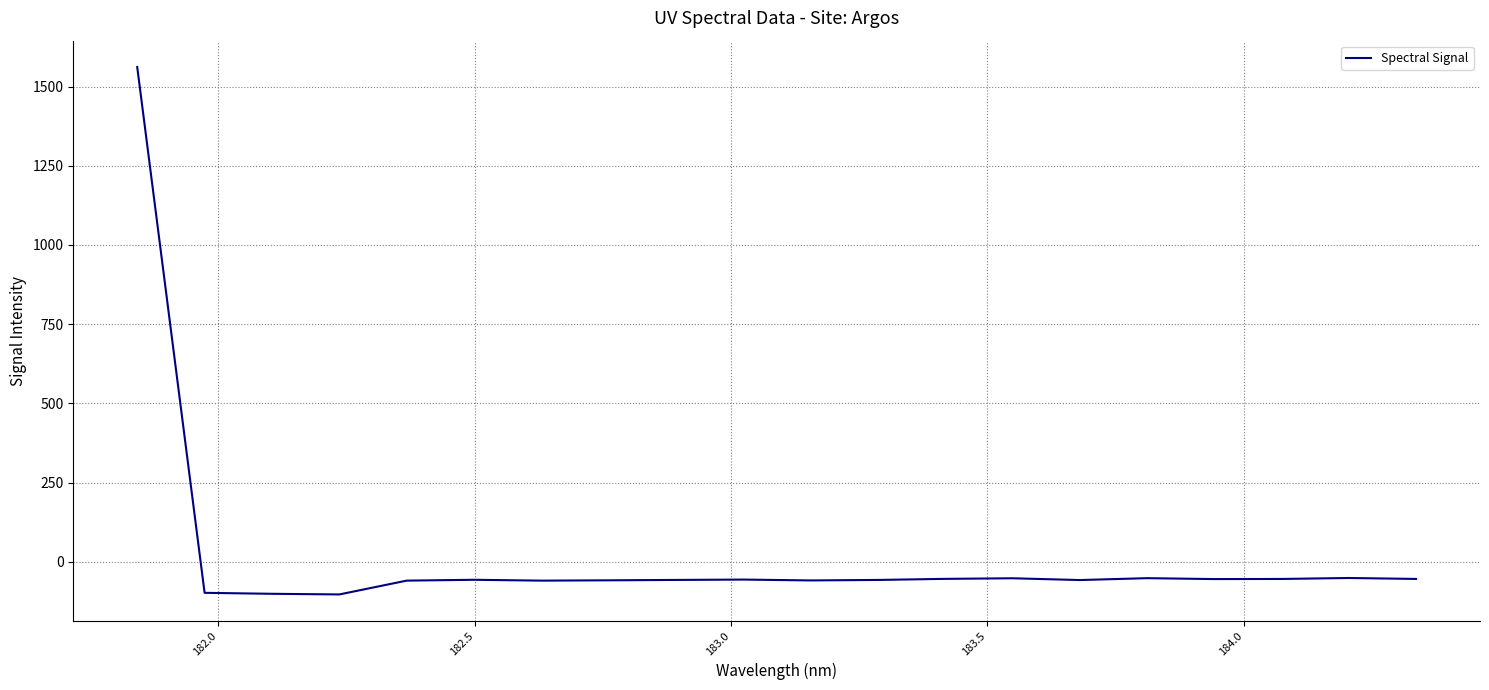

What is the difference between the maximum and minimum values?

1664.7